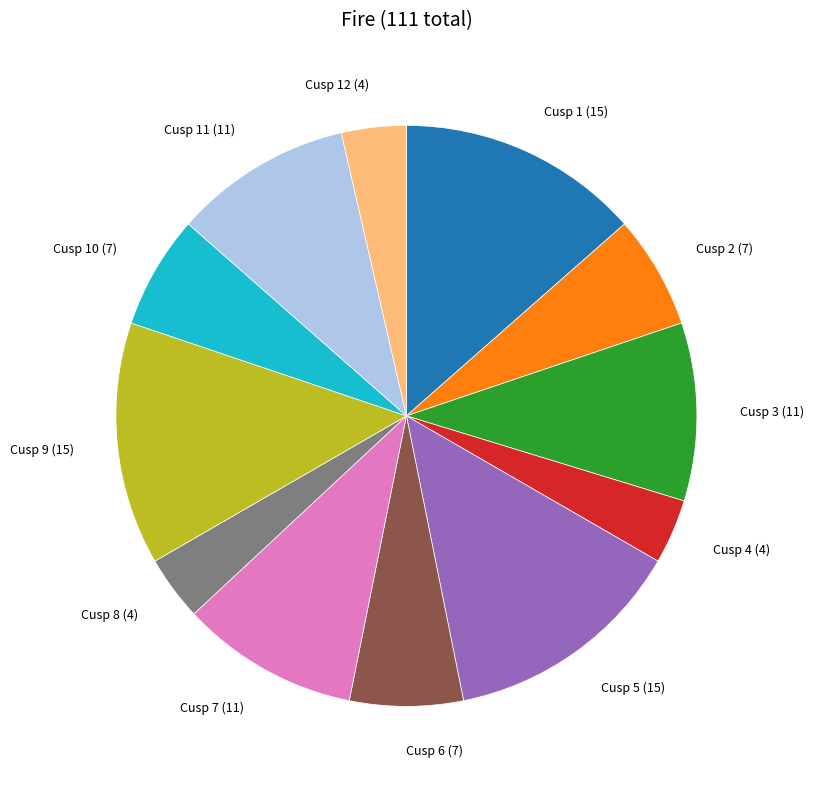

Is it true that Cusp 7 (11) is 19% of the pie?

False